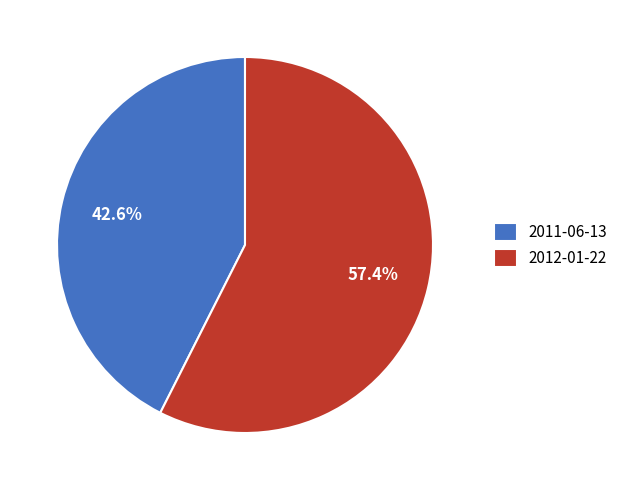

Rank the categories by value from highest to lowest.

2012-01-22, 2011-06-13